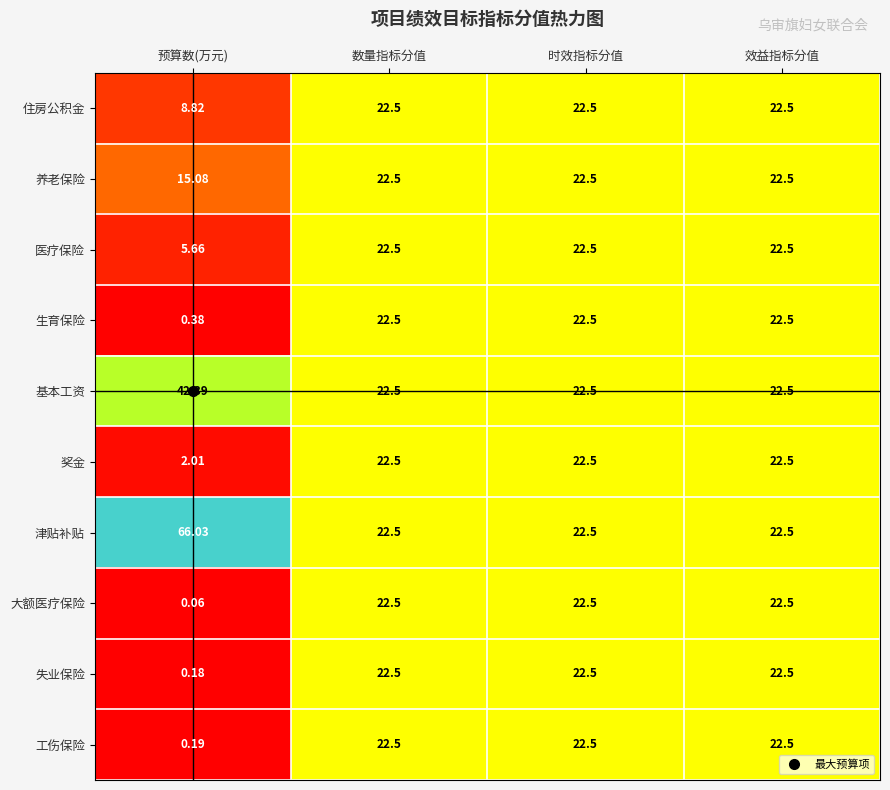

Rank the series at 预算数(万元) from lowest to highest value.

大额医疗保险, 失业保险, 工伤保险, 生育保险, 奖金, 医疗保险, 住房公积金, 养老保险, 基本工资, 津贴补贴